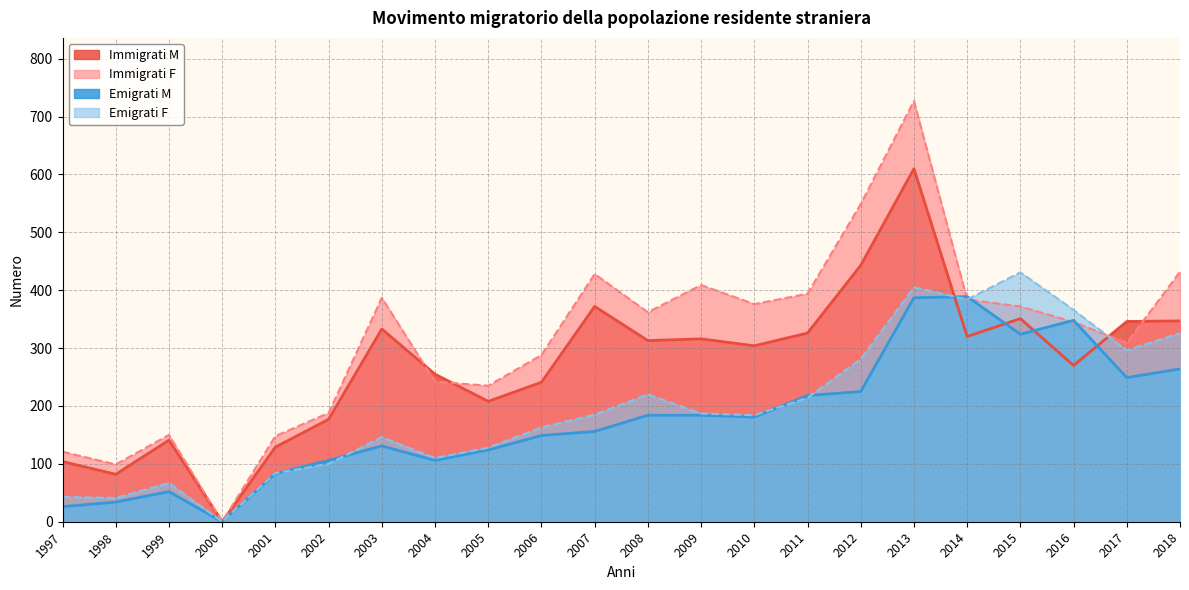

At 2009, list the series in order from smallest to largest.

Emigrati M, Emigrati F, Immigrati M, Immigrati F